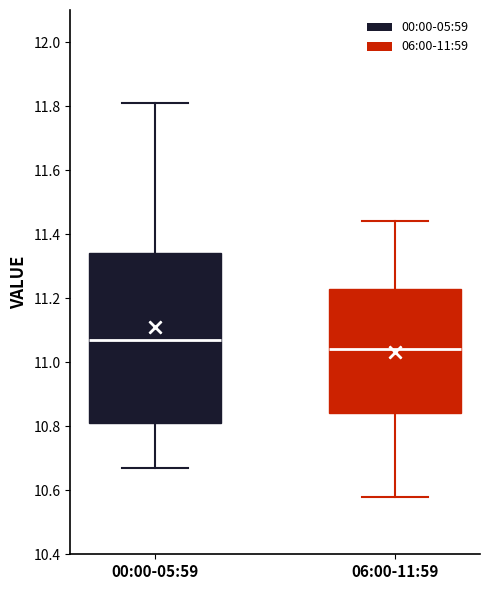

Which box is the tallest, from its lower edge to its upper edge?

00:00-05:59